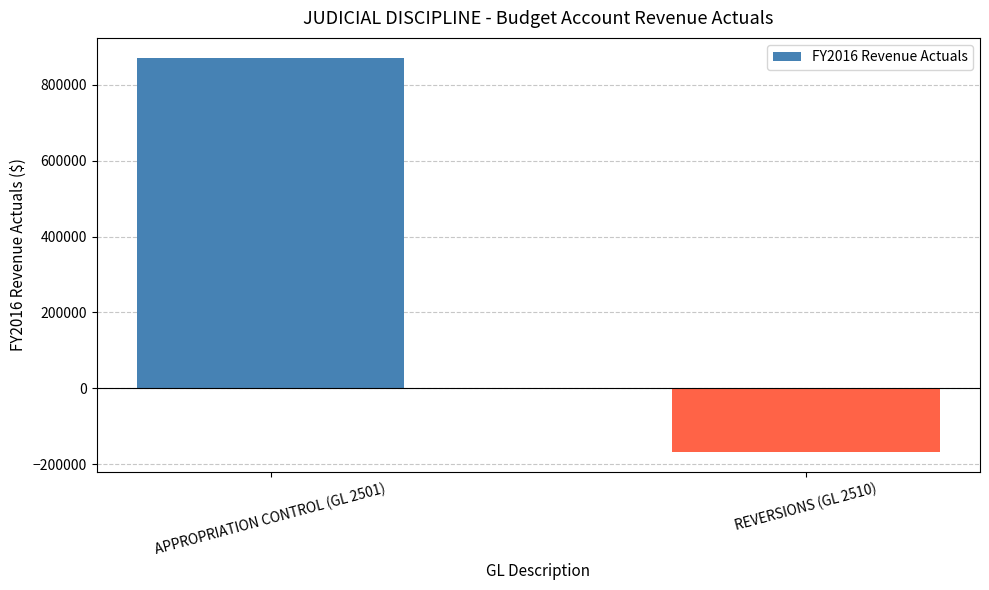

Read the value at REVERSIONS (GL 2510).

-168858